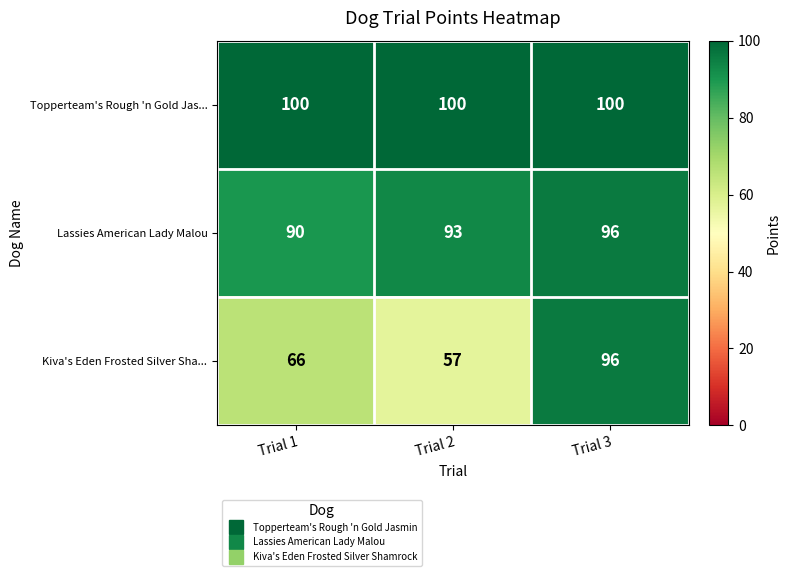

Which category has the lowest value across all series?

Trial 2